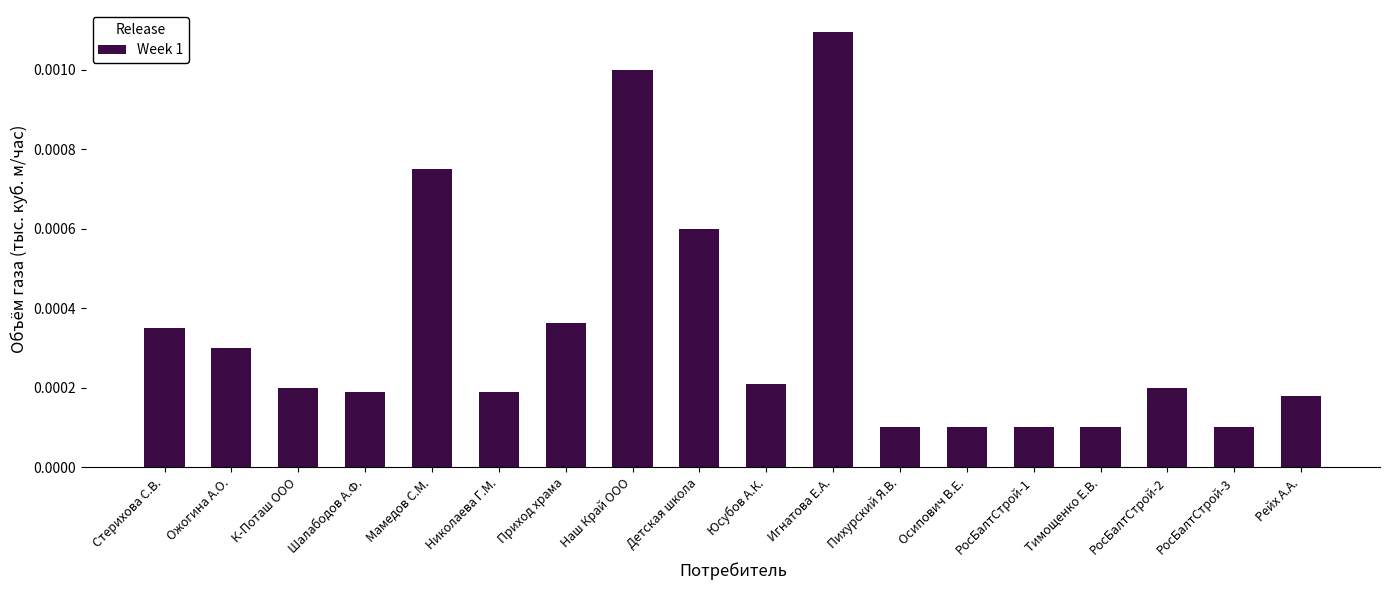

Which has a higher value, Детская школа or Рейх А.А.?

Детская школа